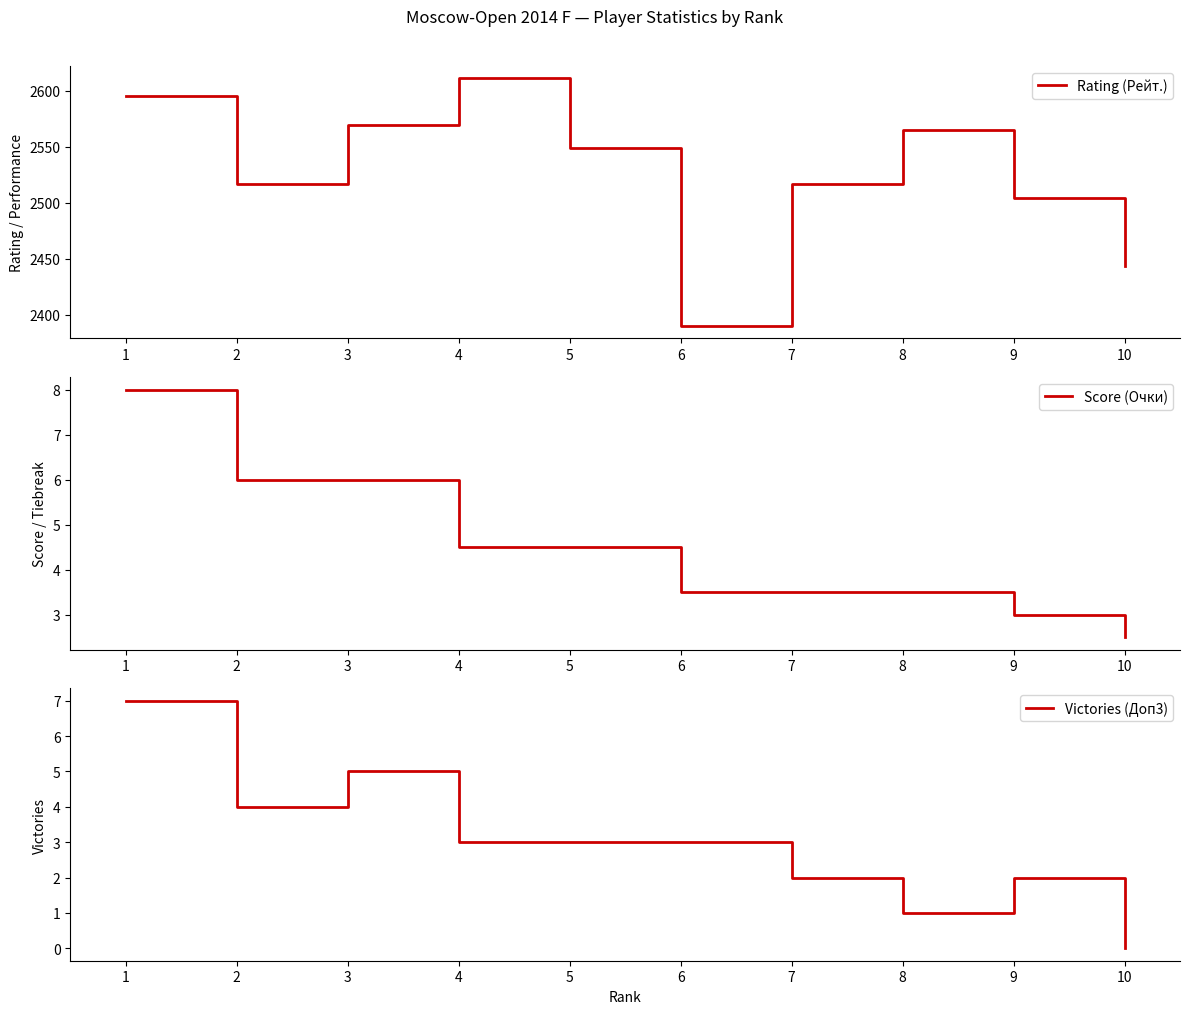

What are all the series names shown in the legend?

Rating (Рейт.), Score (Очки), Victories (Доп3)